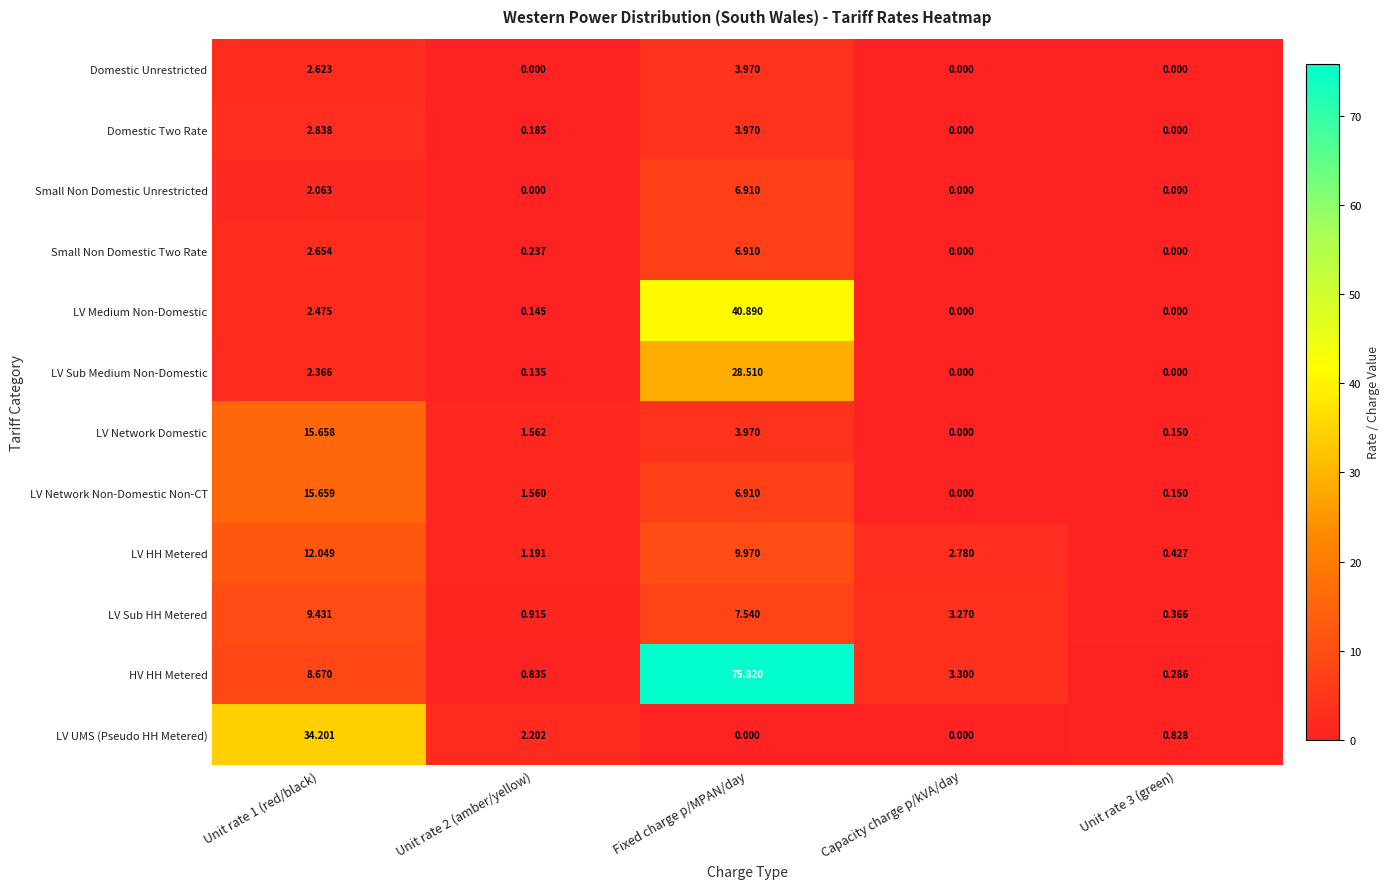

At which category is the sum across all series the highest?

Fixed charge p/MPAN/day